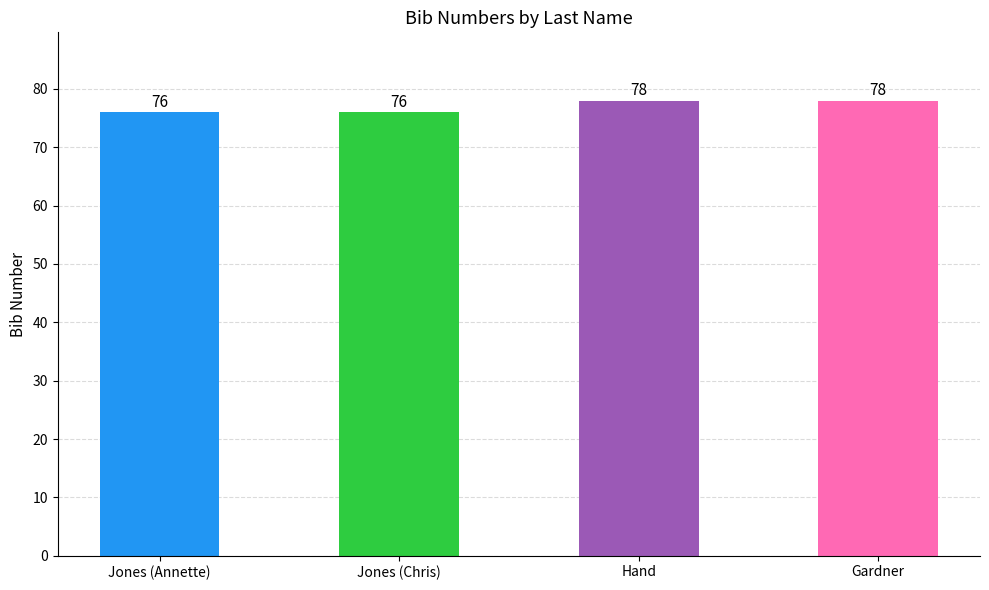

Reading left to right, list all the values displayed in this chart.

76	76	78	78